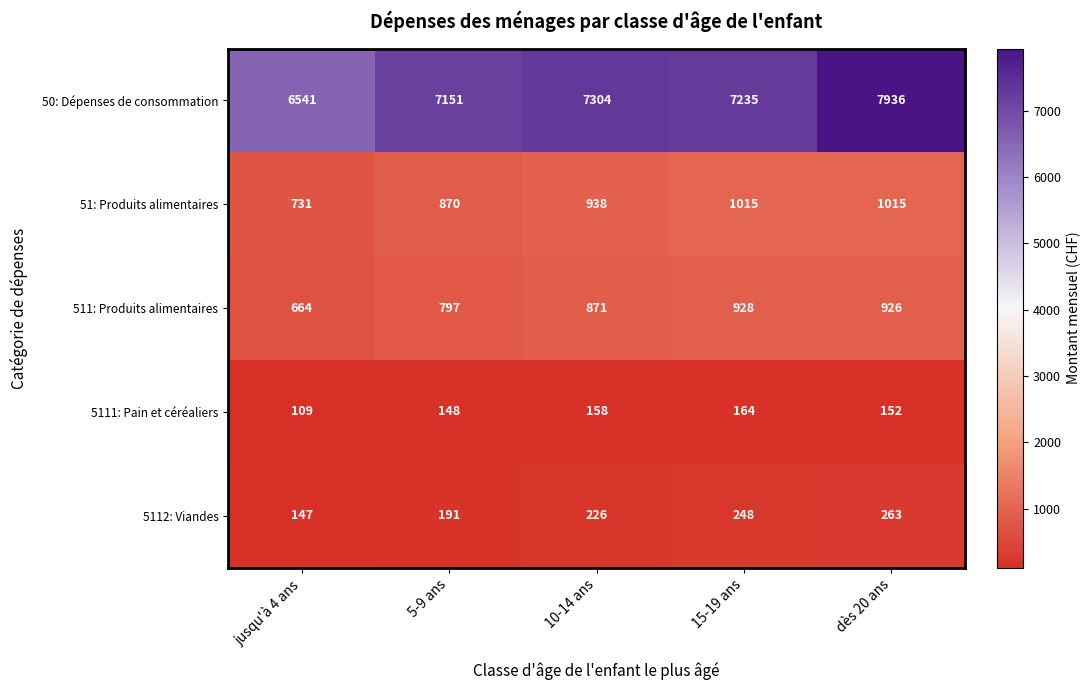

Reading left to right, what are all the values shown in this chart?

50: Dépenses de consommation: 6541	7151	7304	7235	7936
51: Produits alimentaires: 731	870	938	1015	1015
511: Produits alimentaires: 664	797	871	928	926
5111: Pain et céréaliers: 109	148	158	164	152
5112: Viandes: 147	191	226	248	263